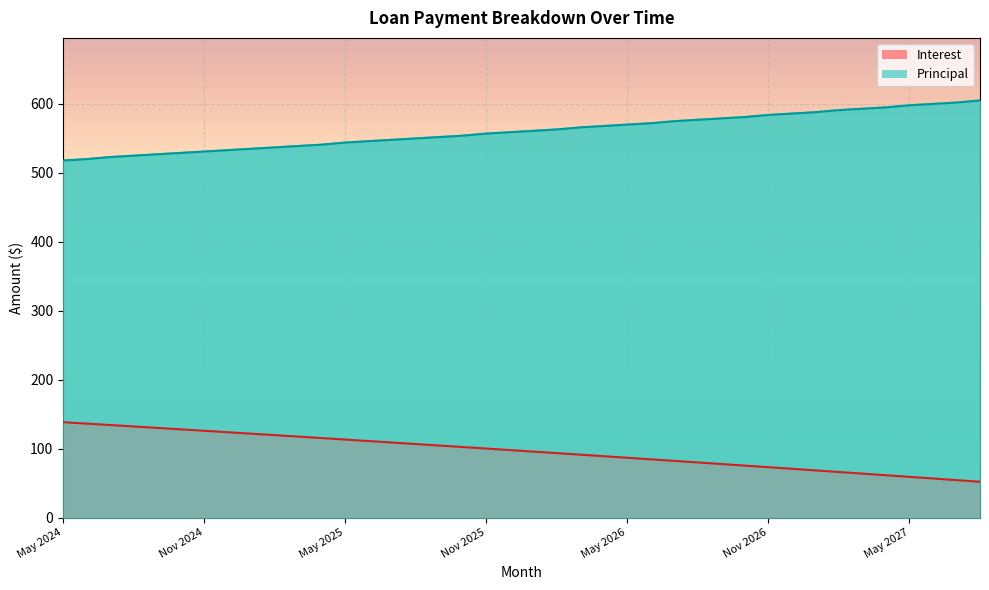

True or false: Interest has more than 2 interior local peaks.

False